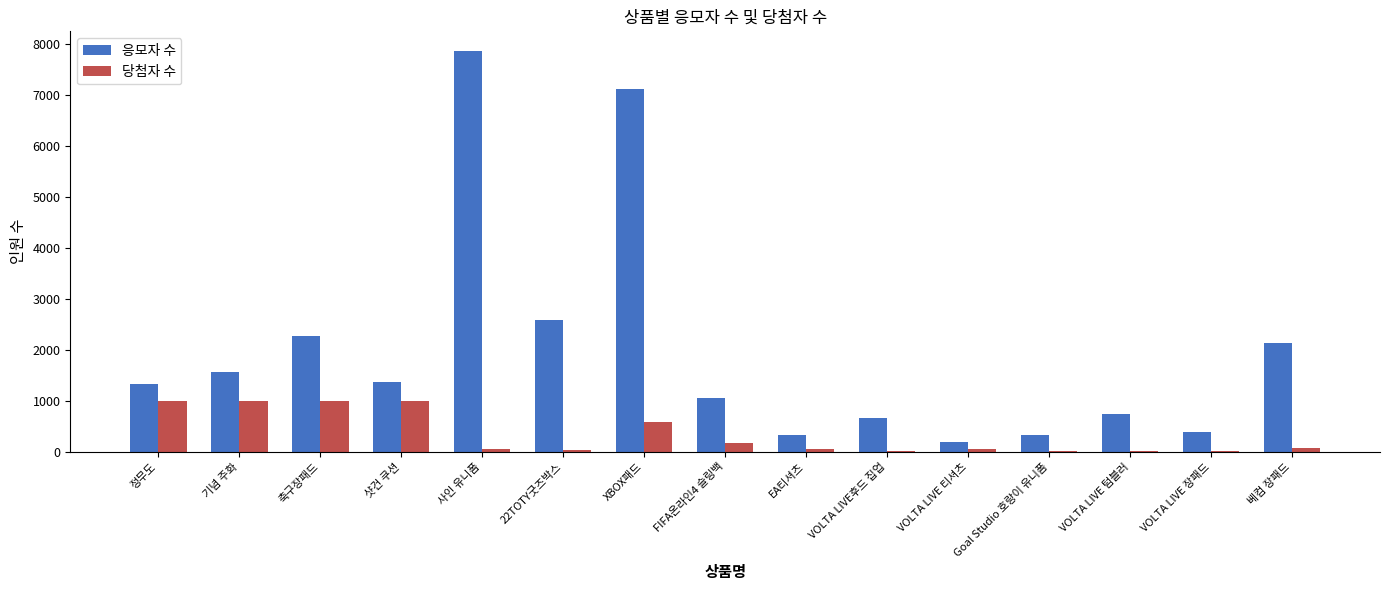

What is the spread (max minus min) of values at 기념 주화?

563